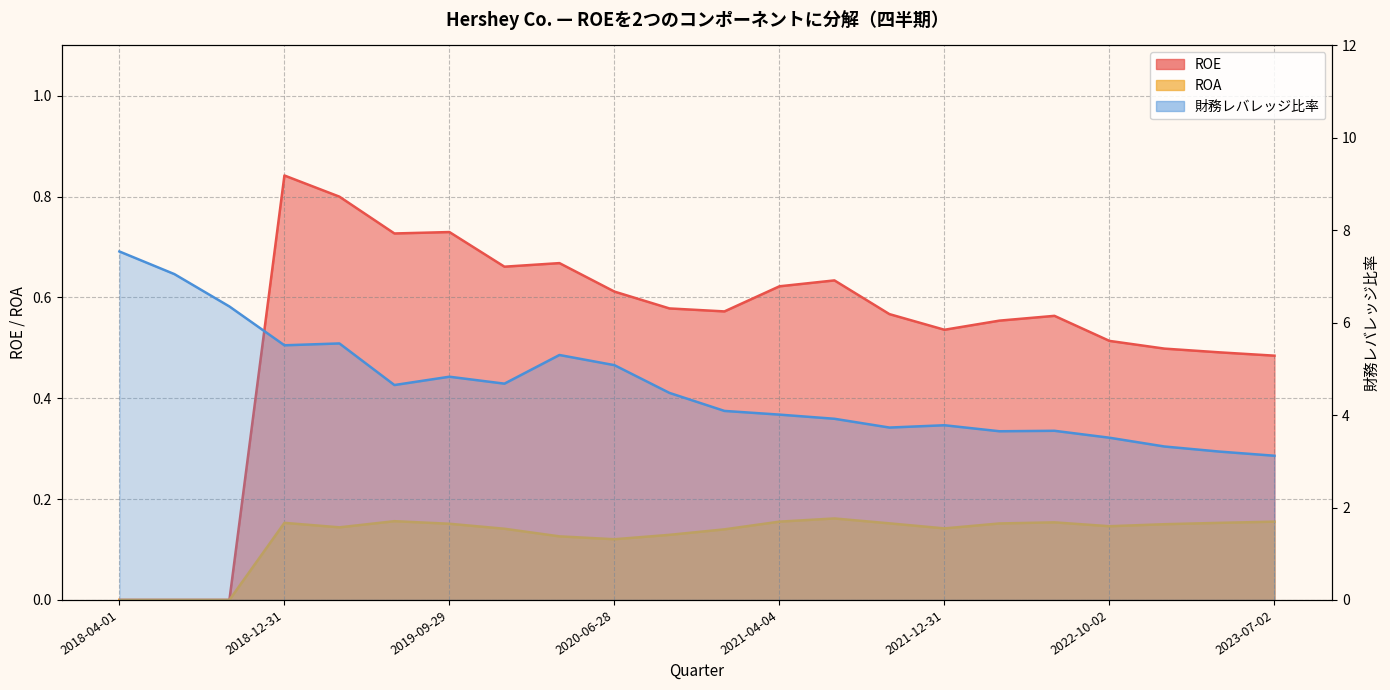

At how many categories does at least one series exceed 2?

22